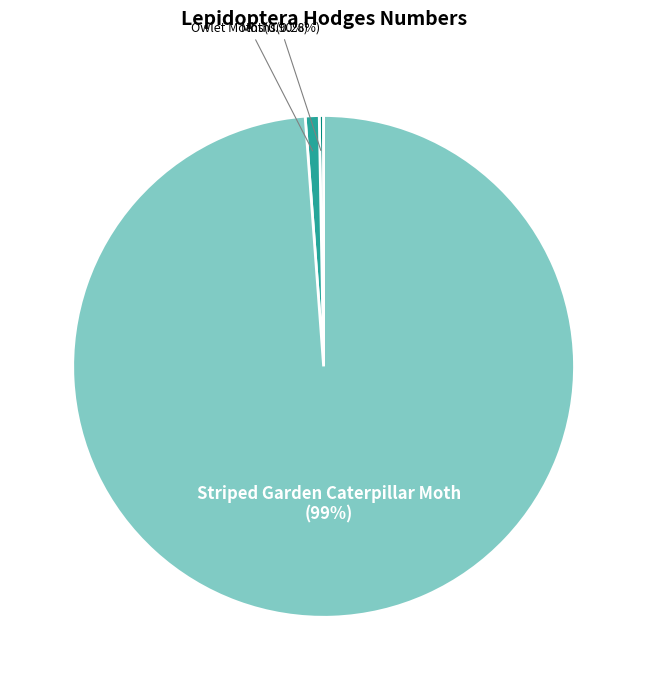

Is there any slice that represents more than half of the pie?

Yes